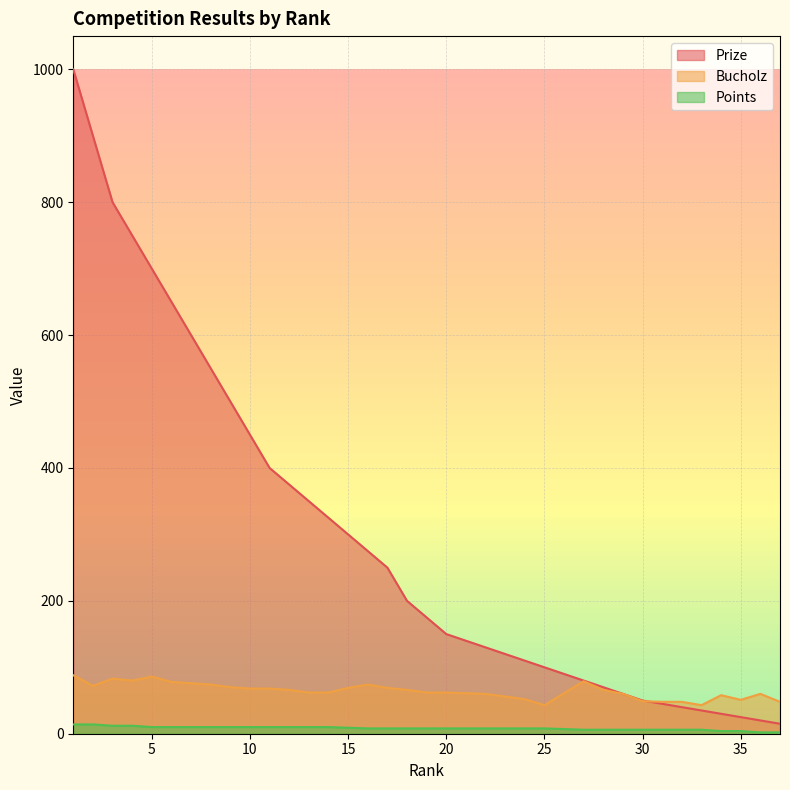

True or false: Points and Bucholz cross at least once.

False